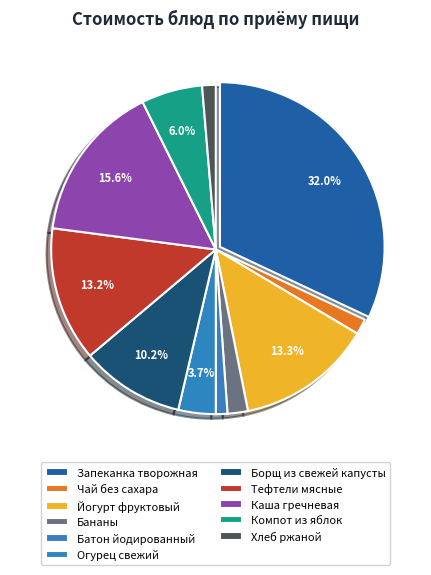

How many slices are in this pie chart?

11